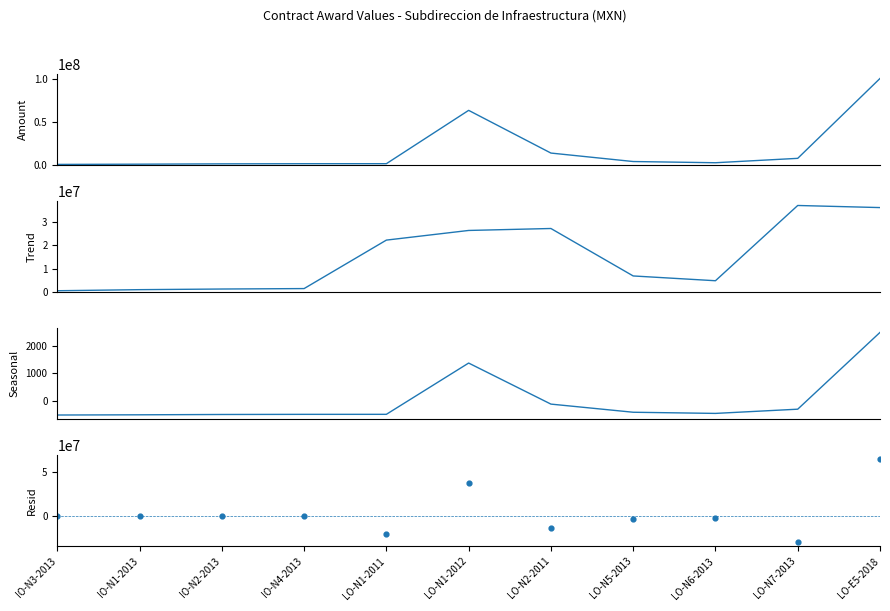

Which series has the largest total across all categories?

awards.value.amount